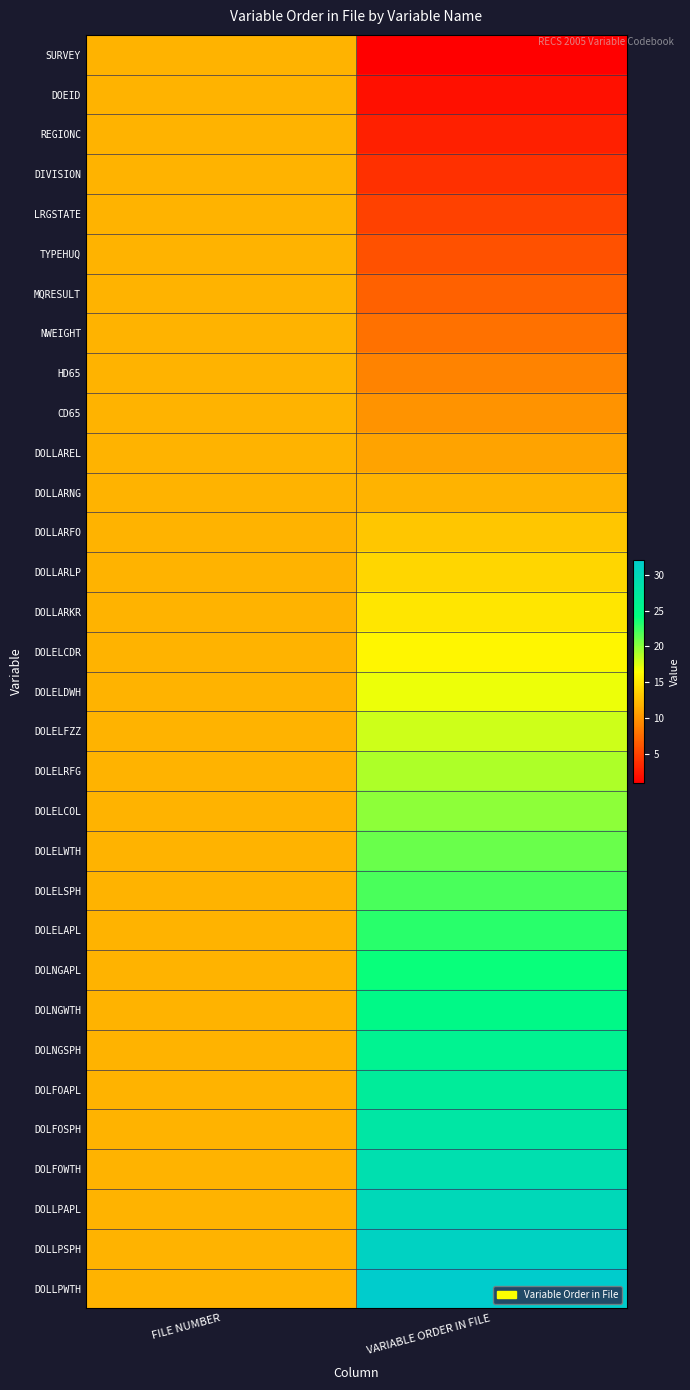

How many categories are shown in the chart?

2